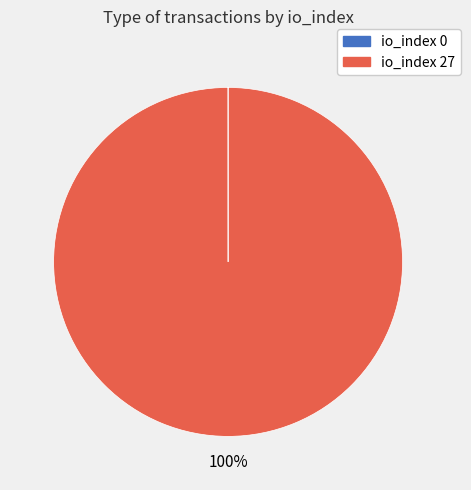

Is it true that io_index 27 is 100% of the pie?

True